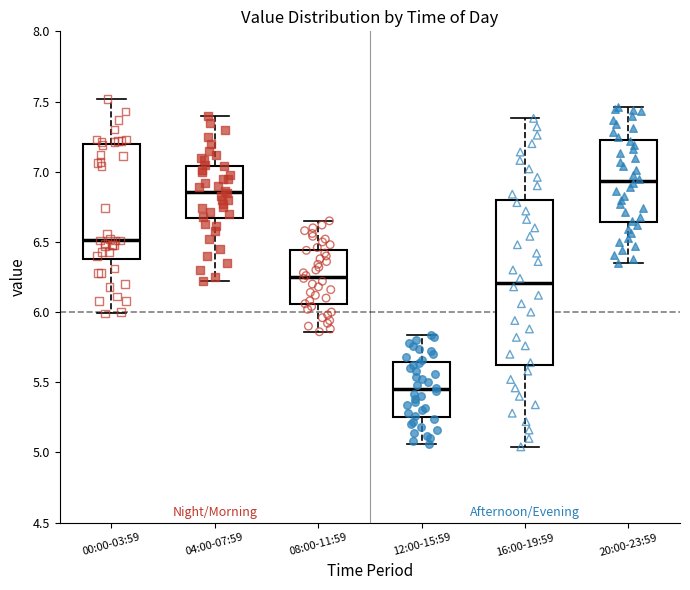

Where is the lower edge of the box for 04:00-07:59 on the y-axis? The values are not printed on the chart, so give them approximately, as read against the axis.

6.65